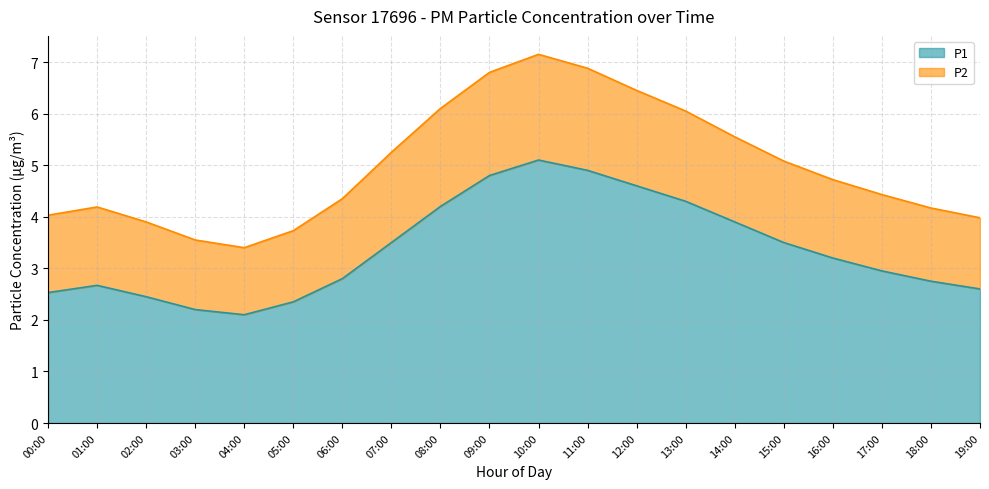

At which label does the data first exceed 3?

07:00